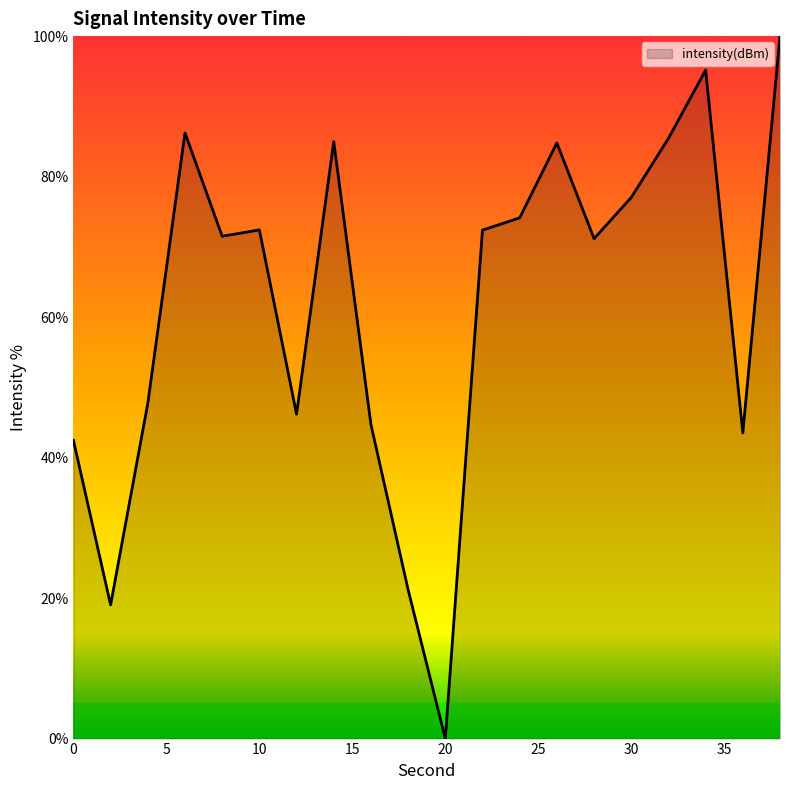

How many values exceed 72?

10